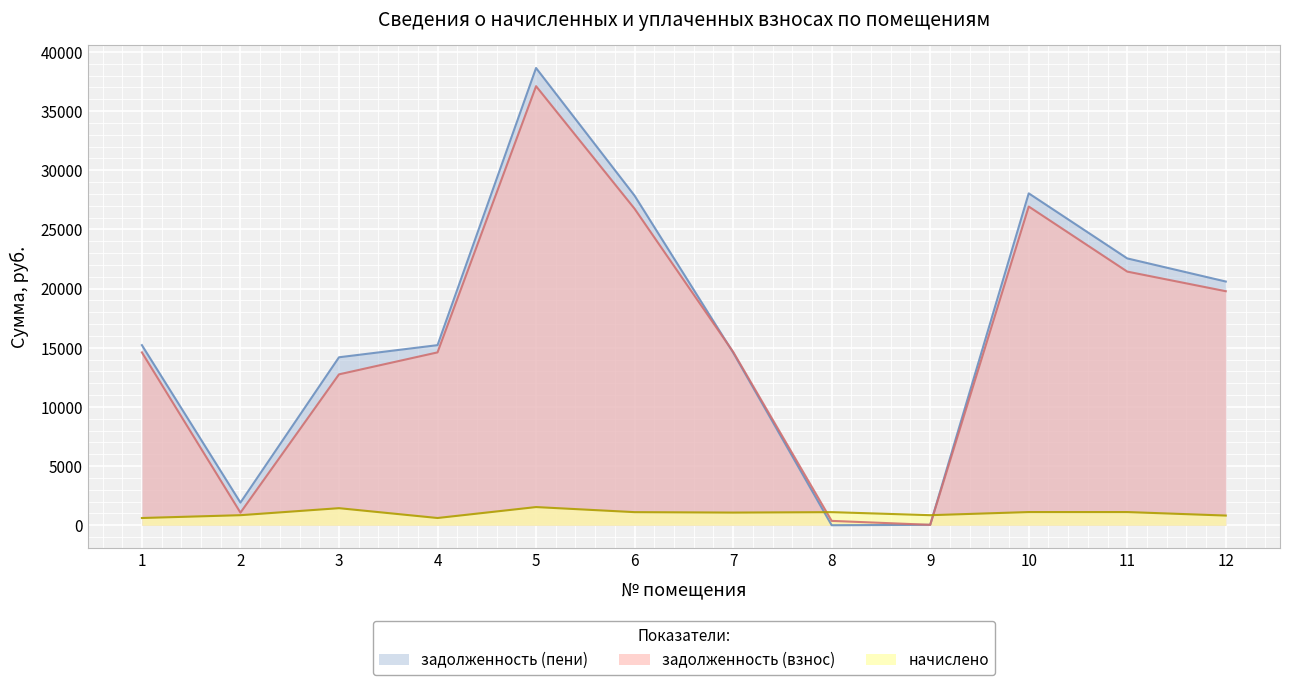

What is the average value of the начислено series?

1020.0